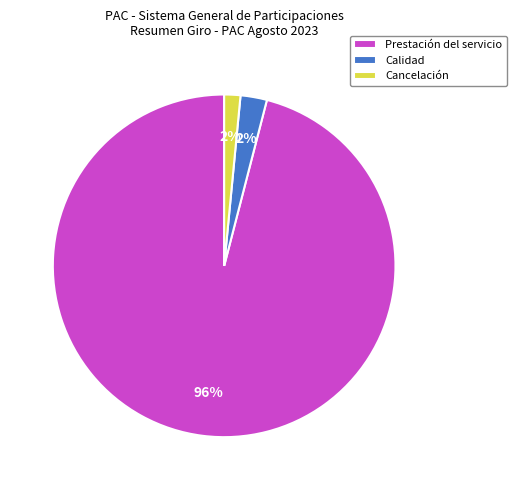

Is it true that Cancelación is 16% of the pie?

False